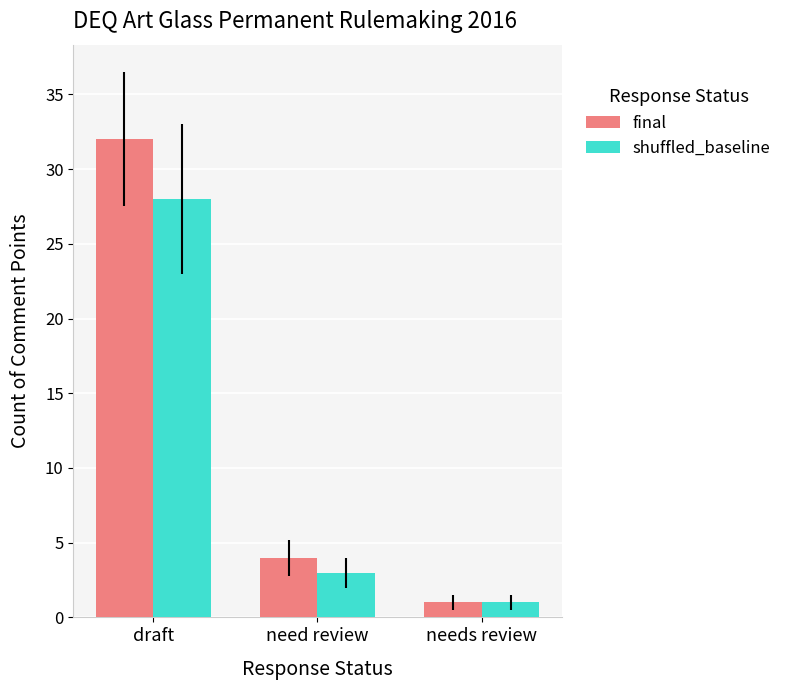

Reading left to right, what are all the values shown in this chart?

final: 32	4	1
shuffled_baseline: 28	3	1